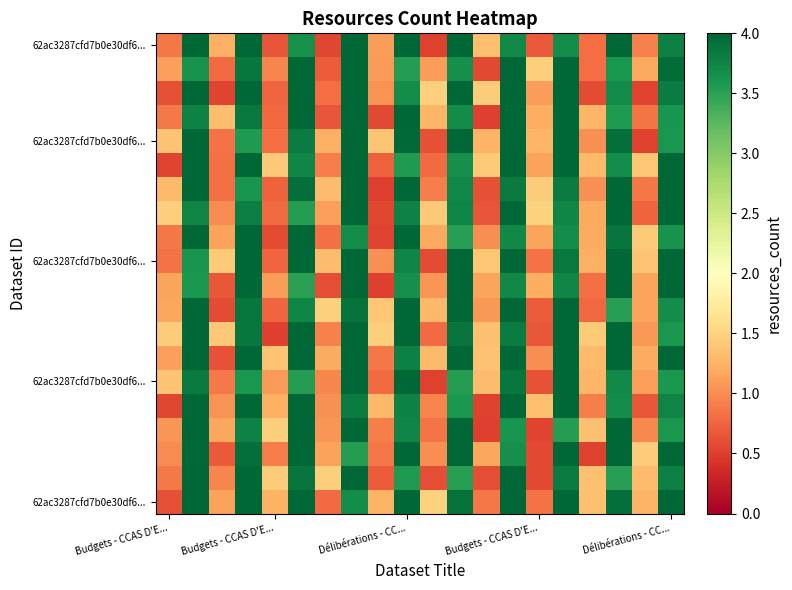

At which category is the sum across all series the highest?

7